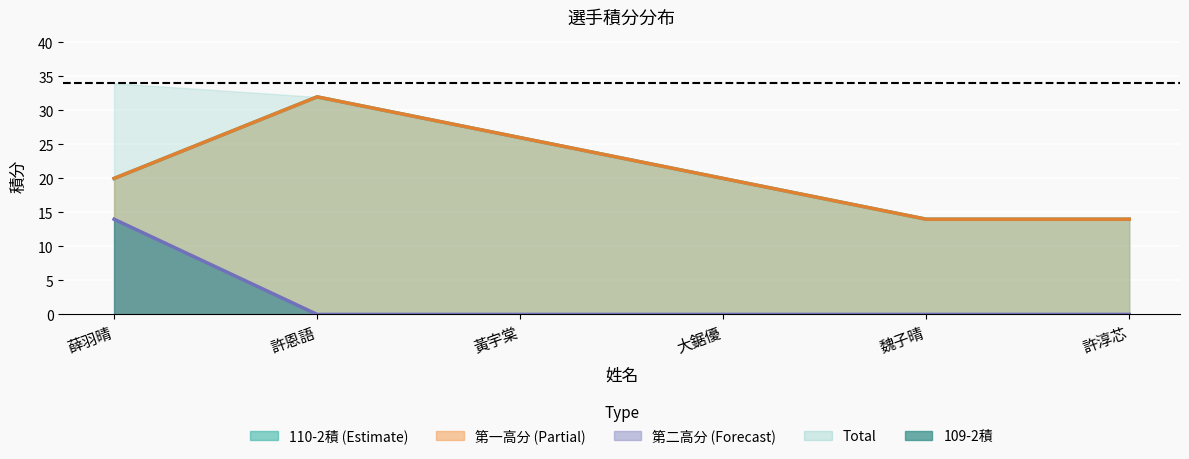

What is the value of the 110-2積 point at the 1st from the left?

20.0